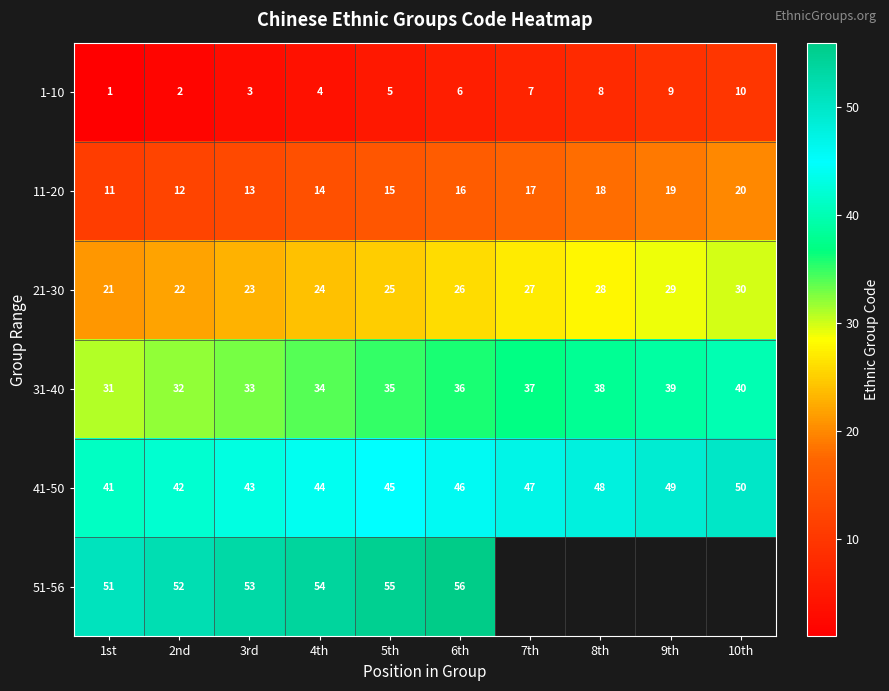

At which label does 1-10 reach its minimum?

1st